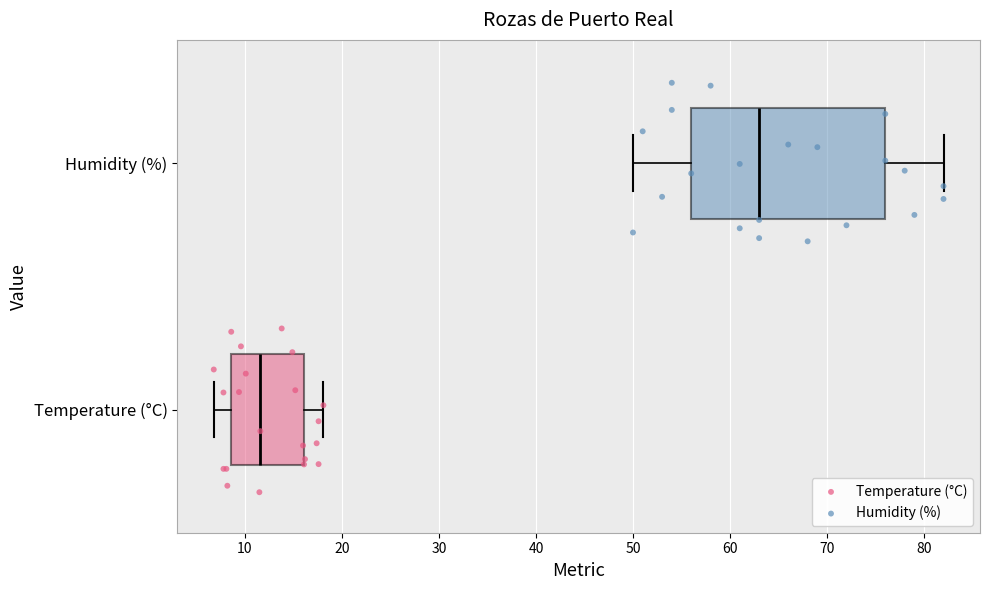

Where does the median line of the box for Temperature (°C) sit on the x-axis? The values are not printed on the chart, so give them approximately, as read against the axis.

12